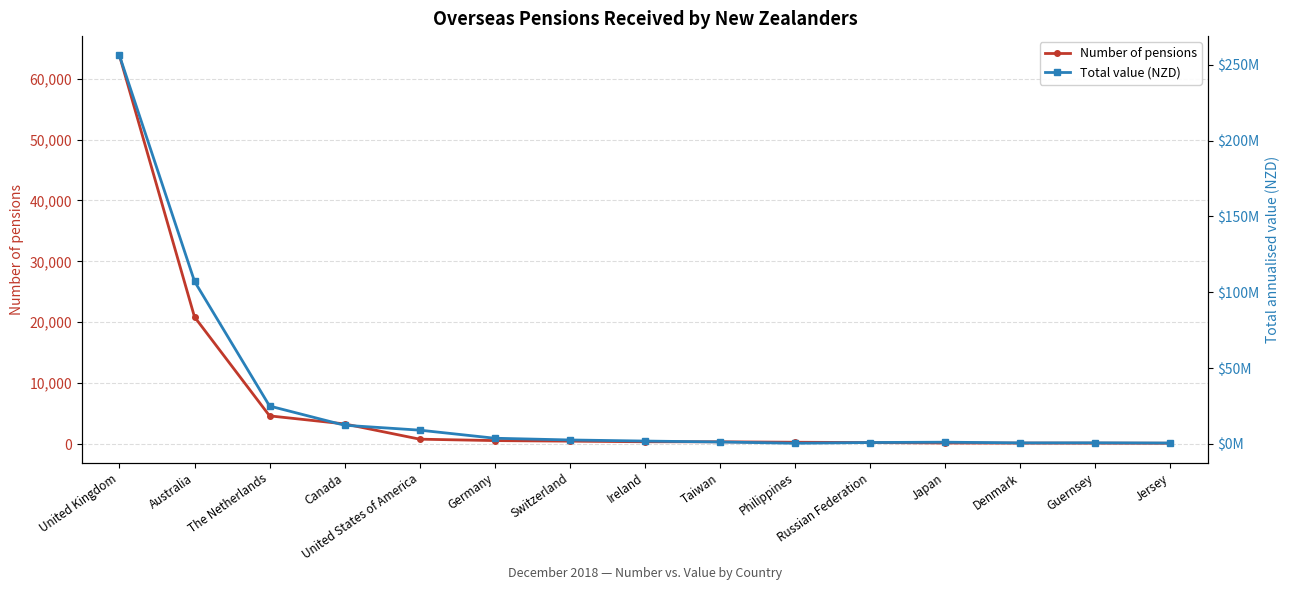

List the series in order of their overall mean, highest first.

Total value (NZD), Number of pensions